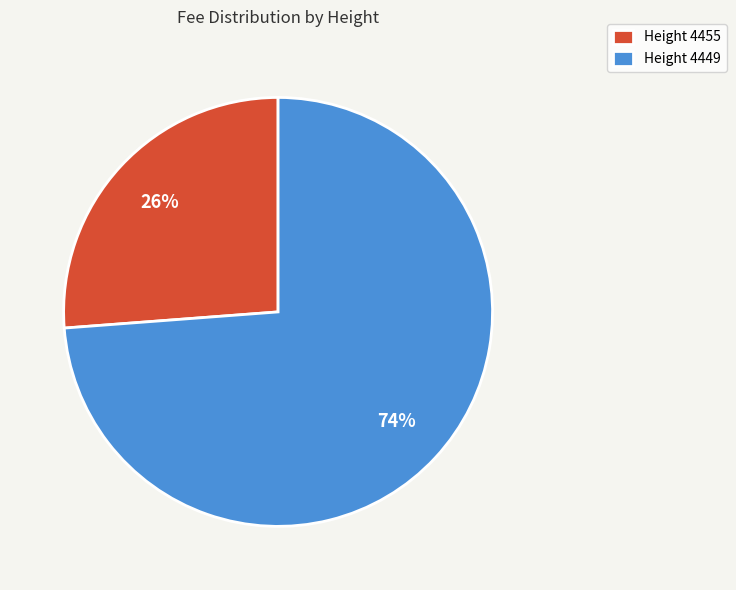

Which has a higher value, Height 4455 or Height 4449?

Height 4449